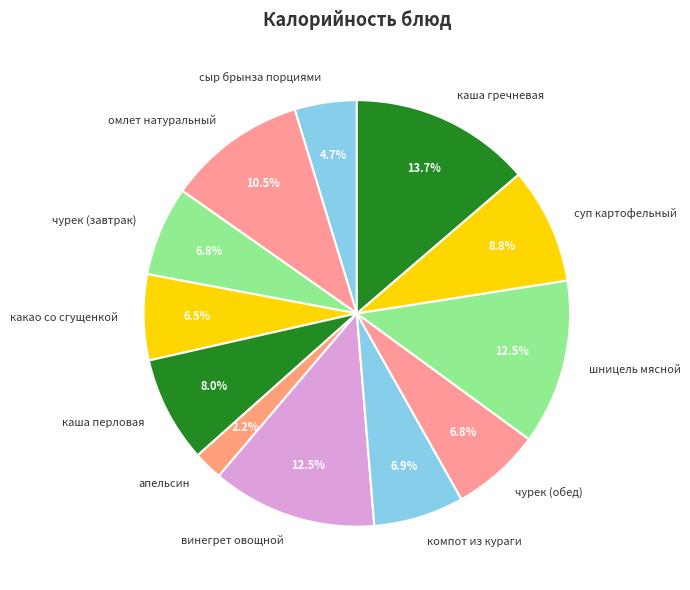

To the nearest percent, what is the difference between the largest and smallest slice percentages?

12%